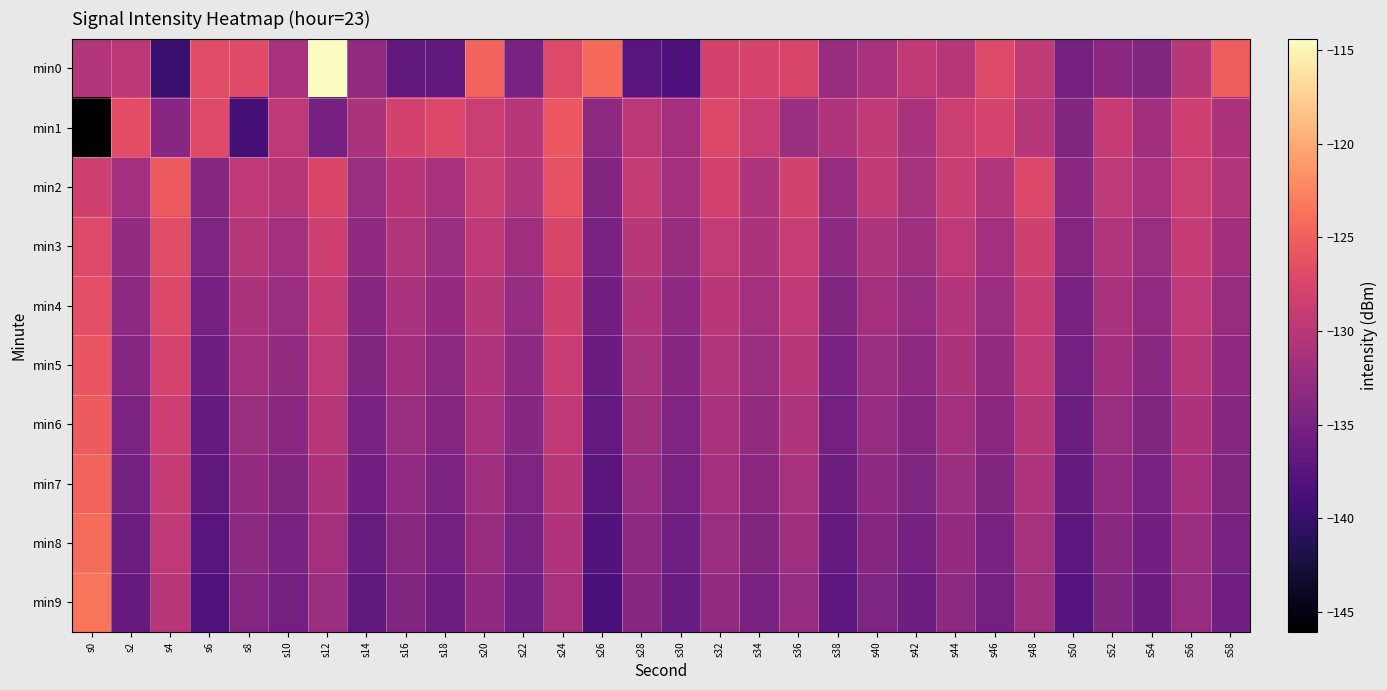

Reading left to right, transcribe all the data shown in this chart.

min0: s0=-130.4	s2=-129.8	s4=-139.9	s6=-126.7	s8=-127.0	s10=-131.3	s12=-114.4	s14=-132.9	s16=-136.7	s18=-136.7	s20=-124.7	s22=-134.7	s24=-127.1	s26=-124.2	s28=-137.4	s30=-138.2	s32=-127.9	s34=-127.7	s36=-127.5	s38=-132.5	s40=-131.3	s42=-129.3	s44=-130.3	s46=-127.0	s48=-129.4	s50=-135.1	s52=-133.6	s54=-134.2	s56=-130.0	s58=-125.2
min1: s0=-146.1	s2=-126.6	s4=-133.8	s6=-127.0	s8=-139.0	s10=-129.6	s12=-135.1	s14=-131.1	s16=-128.0	s18=-127.2	s20=-128.5	s22=-130.1	s24=-125.7	s26=-133.2	s28=-129.8	s30=-131.5	s32=-127.3	s34=-128.9	s36=-132.1	s38=-130.7	s40=-129.4	s42=-131.2	s44=-128.6	s46=-127.8	s48=-130.3	s50=-134.2	s52=-129.1	s54=-131.8	s56=-128.4	s58=-130.9
min2: s0=-128.3	s2=-131.7	s4=-125.4	s6=-133.8	s8=-129.6	s10=-130.2	s12=-127.5	s14=-132.4	s16=-129.9	s18=-131.1	s20=-128.7	s22=-130.5	s24=-126.3	s26=-134.1	s28=-129.0	s30=-131.6	s32=-127.9	s34=-130.8	s36=-128.1	s38=-132.7	s40=-129.3	s42=-131.4	s44=-128.8	s46=-130.6	s48=-127.2	s50=-133.5	s52=-129.7	s54=-131.3	s56=-128.5	s58=-130.4
min3: s0=-127.1	s2=-132.9	s4=-126.8	s6=-134.5	s8=-130.3	s10=-131.7	s12=-128.4	s14=-133.1	s16=-130.6	s18=-132.2	s20=-129.5	s22=-131.9	s24=-127.6	s26=-134.8	s28=-130.1	s30=-132.5	s32=-129.2	s34=-131.0	s36=-128.9	s38=-133.4	s40=-130.8	s42=-132.0	s44=-129.7	s46=-131.6	s48=-128.3	s50=-134.0	s52=-130.5	s54=-132.3	s56=-129.0	s58=-131.8
min4: s0=-126.5	s2=-133.4	s4=-127.2	s6=-135.1	s8=-131.0	s10=-132.3	s12=-129.1	s14=-133.7	s16=-131.2	s18=-132.8	s20=-130.1	s22=-132.6	s24=-128.3	s26=-135.4	s28=-130.8	s30=-133.2	s32=-129.9	s34=-131.7	s36=-129.6	s38=-134.1	s40=-131.5	s42=-132.7	s44=-130.4	s46=-132.3	s48=-129.0	s50=-134.7	s52=-131.2	s54=-133.0	s56=-129.7	s58=-132.5
min5: s0=-125.9	s2=-134.0	s4=-127.8	s6=-135.7	s8=-131.6	s10=-132.9	s12=-129.7	s14=-134.3	s16=-131.8	s18=-133.4	s20=-130.7	s22=-133.2	s24=-128.9	s26=-136.0	s28=-131.4	s30=-133.8	s32=-130.5	s34=-132.3	s36=-130.2	s38=-134.7	s40=-132.1	s42=-133.3	s44=-131.0	s46=-132.9	s48=-129.6	s50=-135.3	s52=-131.8	s54=-133.6	s56=-130.3	s58=-133.1
min6: s0=-125.3	s2=-134.6	s4=-128.4	s6=-136.3	s8=-132.2	s10=-133.5	s12=-130.3	s14=-134.9	s16=-132.4	s18=-134.0	s20=-131.3	s22=-133.8	s24=-129.5	s26=-136.6	s28=-132.0	s30=-134.4	s32=-131.1	s34=-132.9	s36=-130.8	s38=-135.3	s40=-132.7	s42=-133.9	s44=-131.6	s46=-133.5	s48=-130.2	s50=-135.9	s52=-132.4	s54=-134.2	s56=-130.9	s58=-133.7
min7: s0=-124.7	s2=-135.2	s4=-129.0	s6=-136.9	s8=-132.8	s10=-134.1	s12=-130.9	s14=-135.5	s16=-133.0	s18=-134.6	s20=-131.9	s22=-134.4	s24=-130.1	s26=-137.2	s28=-132.6	s30=-135.0	s32=-131.7	s34=-133.5	s36=-131.4	s38=-135.9	s40=-133.3	s42=-134.5	s44=-132.2	s46=-134.1	s48=-130.8	s50=-136.5	s52=-133.0	s54=-134.8	s56=-131.5	s58=-134.3
min8: s0=-124.1	s2=-135.8	s4=-129.6	s6=-137.5	s8=-133.4	s10=-134.7	s12=-131.5	s14=-136.1	s16=-133.6	s18=-135.2	s20=-132.5	s22=-135.0	s24=-130.7	s26=-137.8	s28=-133.2	s30=-135.6	s32=-132.3	s34=-134.1	s36=-132.0	s38=-136.5	s40=-133.9	s42=-135.1	s44=-132.8	s46=-134.7	s48=-131.4	s50=-137.1	s52=-133.6	s54=-135.4	s56=-132.1	s58=-134.9
min9: s0=-123.5	s2=-136.4	s4=-130.2	s6=-138.1	s8=-134.0	s10=-135.3	s12=-132.1	s14=-136.7	s16=-134.2	s18=-135.8	s20=-133.1	s22=-135.6	s24=-131.3	s26=-138.4	s28=-133.8	s30=-136.2	s32=-132.9	s34=-134.7	s36=-132.6	s38=-137.1	s40=-134.5	s42=-135.7	s44=-133.4	s46=-135.3	s48=-132.0	s50=-137.7	s52=-134.2	s54=-136.0	s56=-132.7	s58=-135.5